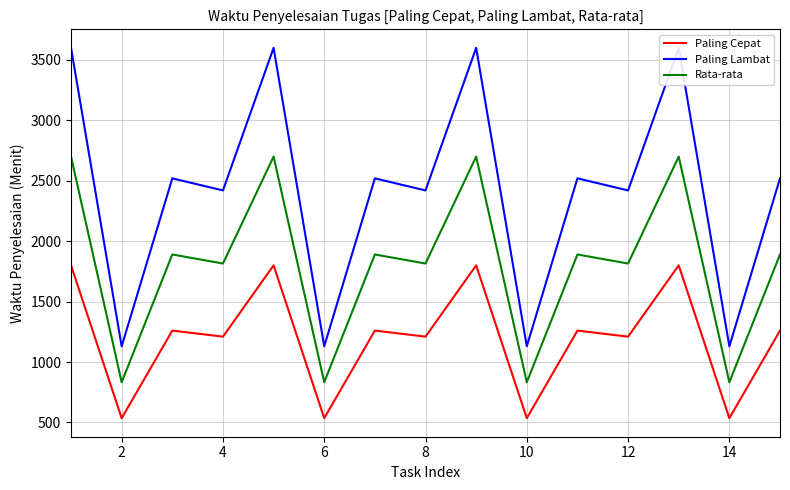

True or false: Rata-rata and Paling Cepat intersect in this chart.

False